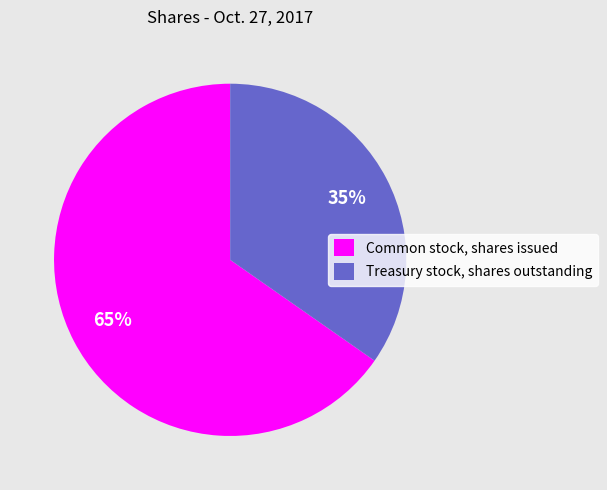

Combined, do Treasury stock, shares outstanding and Common stock, shares issued account for over 50%?

Yes